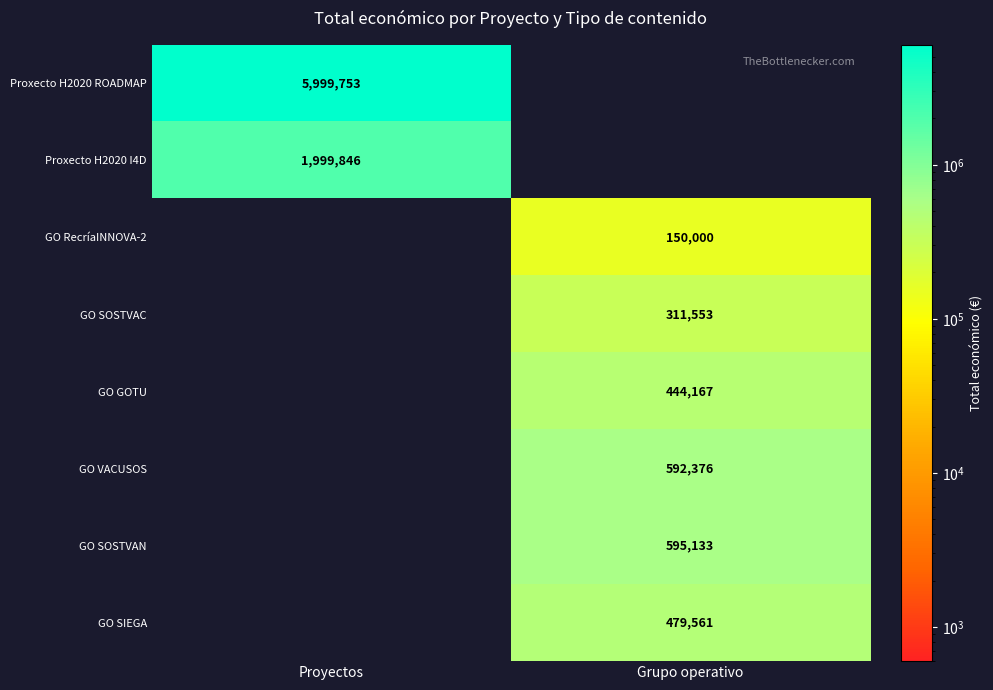

Is the value of Proxecto H2020 I4D at Proyectos greater than the value of GO VACUSOS at Grupo operativo?

Yes